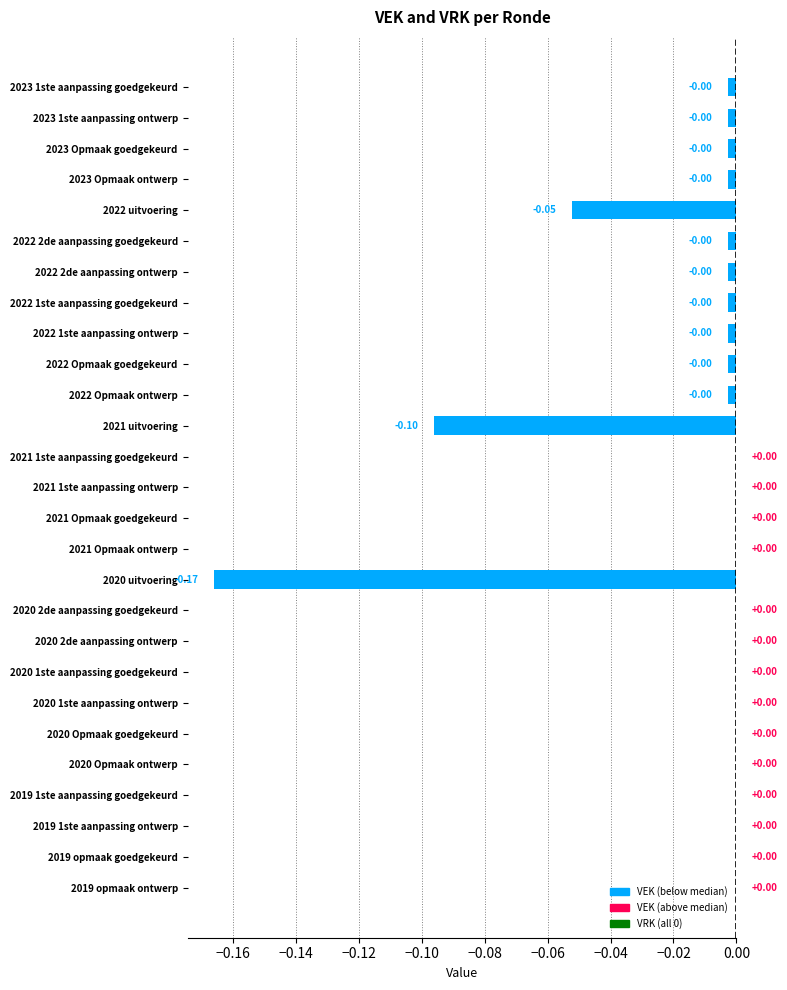

What is the sum of all values?

-0.3